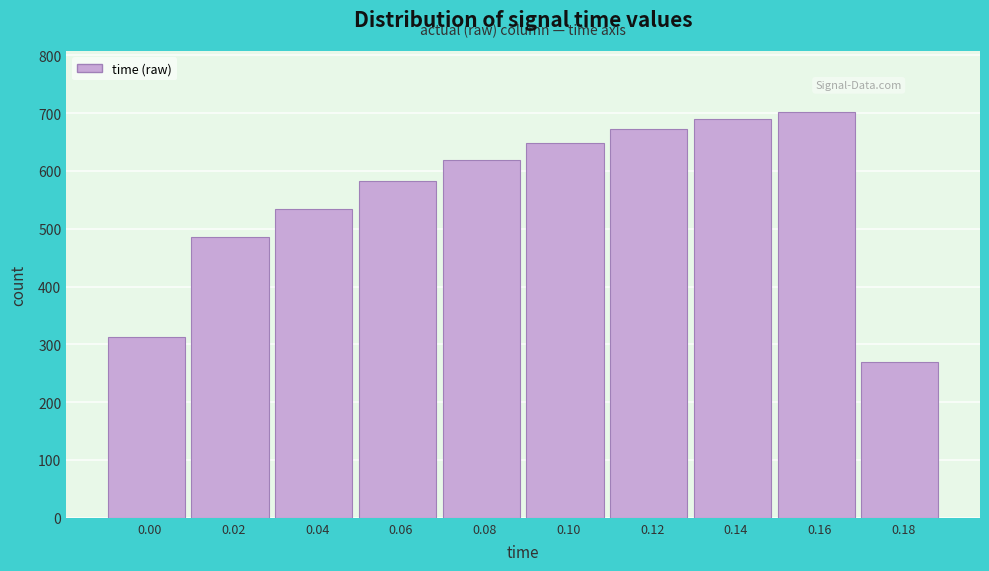

Reading left to right, extract all data points from this chart.

0.00=312	0.02=486	0.04=534	0.06=582	0.08=618	0.10=648	0.12=672	0.14=690	0.16=702	0.18=270